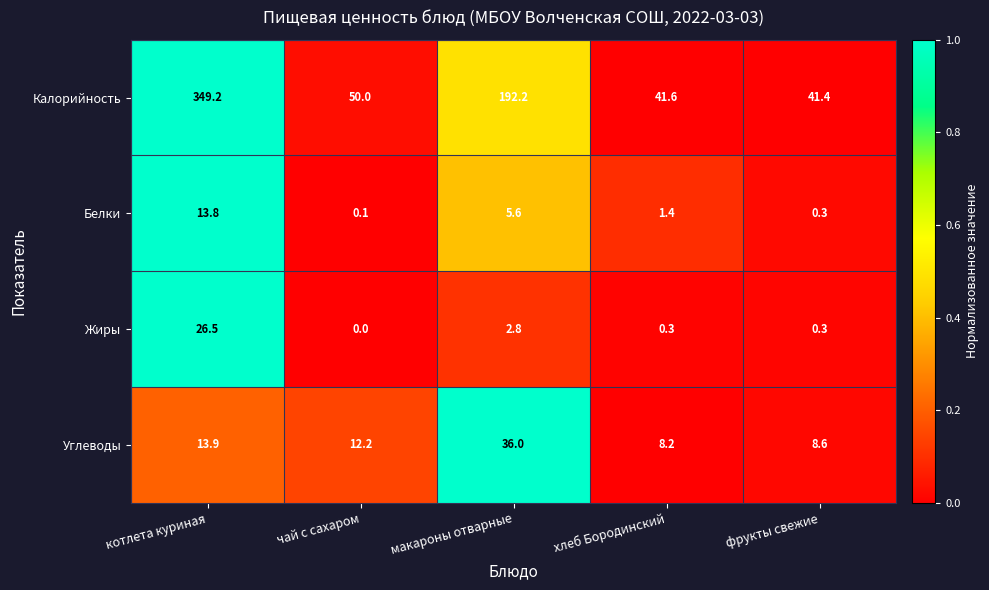

What is the difference between the second highest and second lowest values in the Калорийность series?

150.6